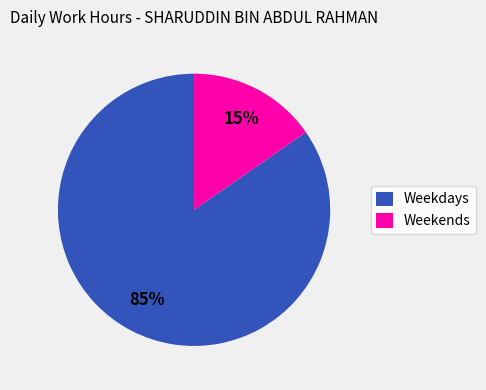

Between Weekdays and Weekends, which is larger?

Weekdays